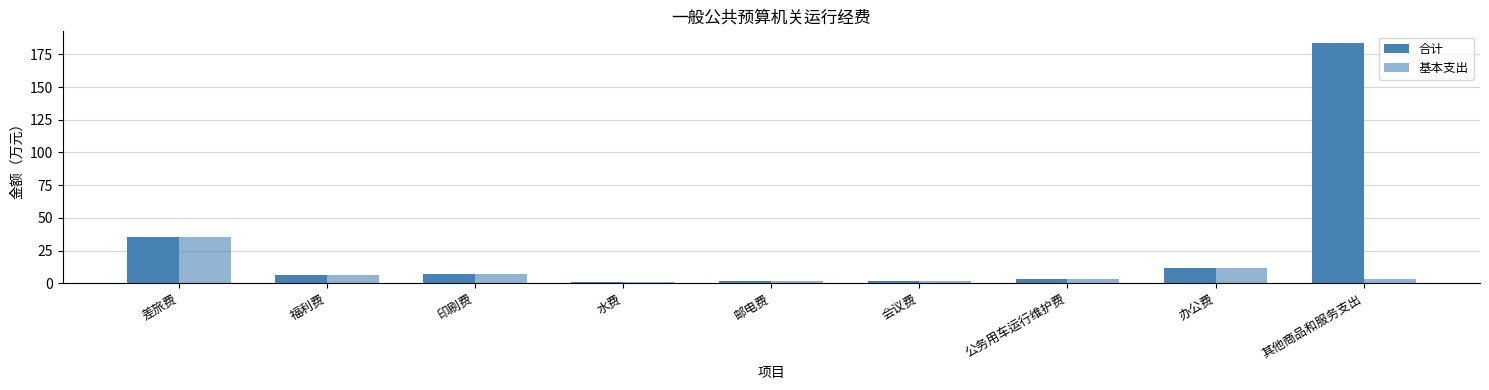

Reading right to left, transcribe all the data shown in this chart.

合计: 183.5	11.7	3.0	1.4	2.0	1.2	6.8	6.1	35.1
基本支出: 3.5	11.7	3.0	1.4	2.0	1.2	6.8	6.1	35.1